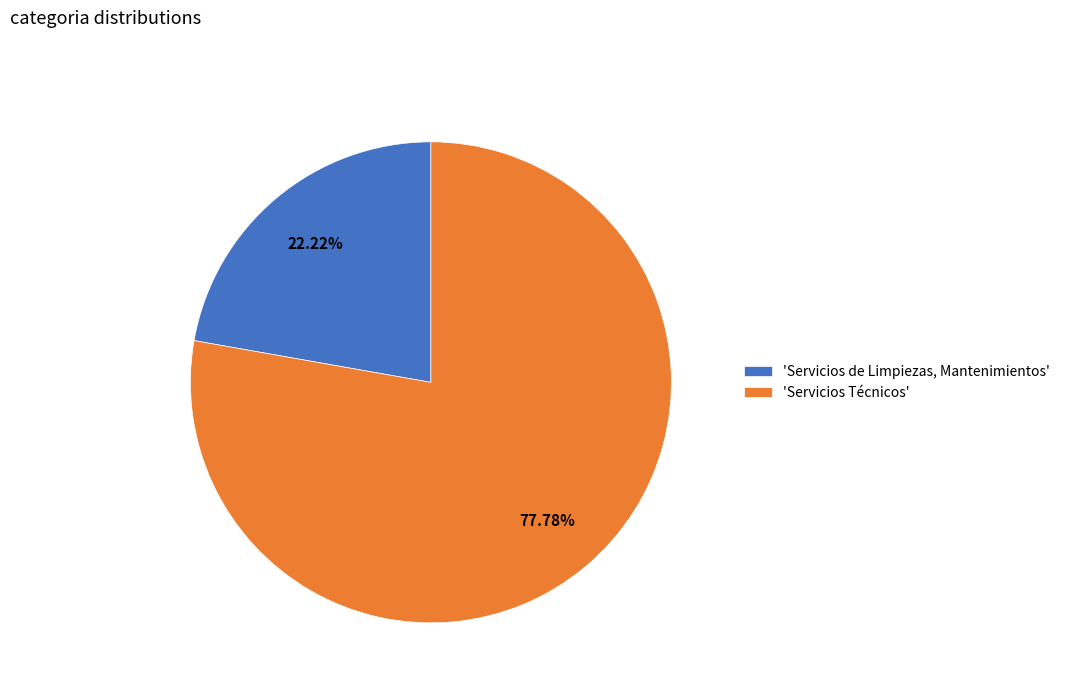

What is the ratio of the value at 'Servicios de Limpiezas, Mantenimientos' to the value at 'Servicios Técnicos'?

0.3